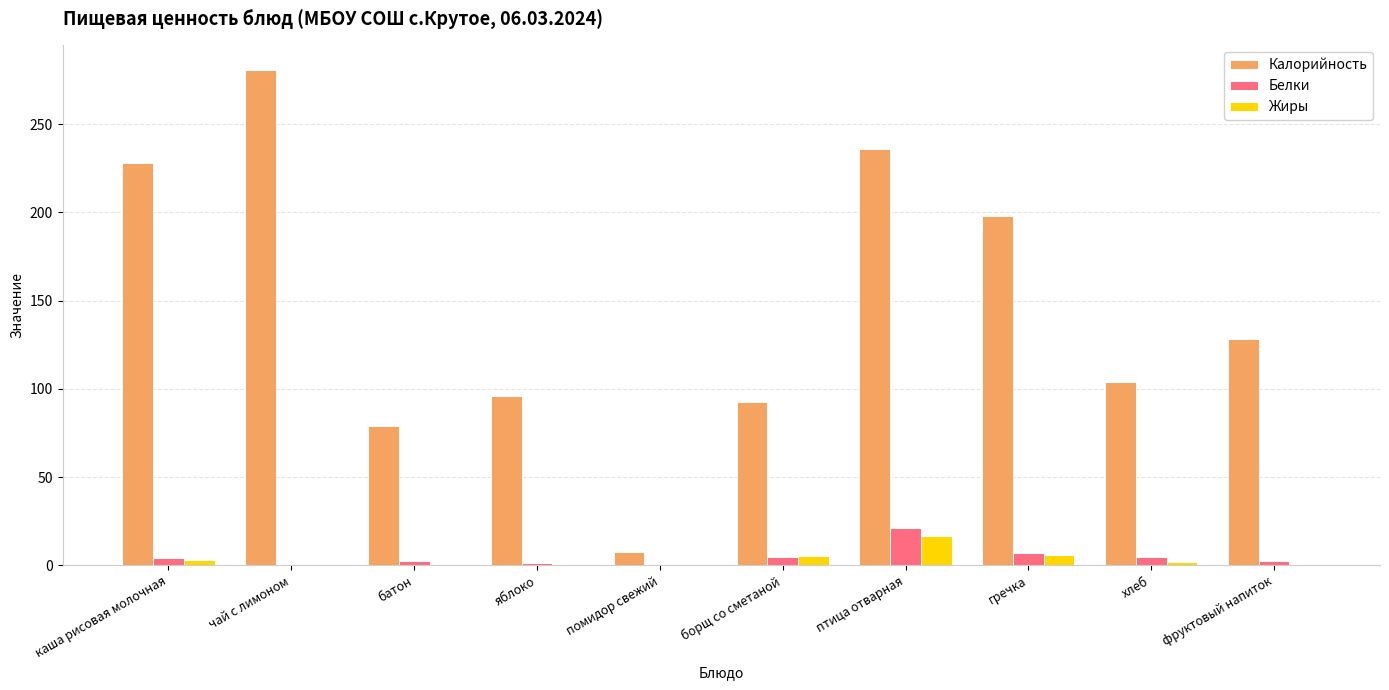

Is the value of Калорийность at гречка greater than the value of Жиры at каша рисовая молочная?

Yes